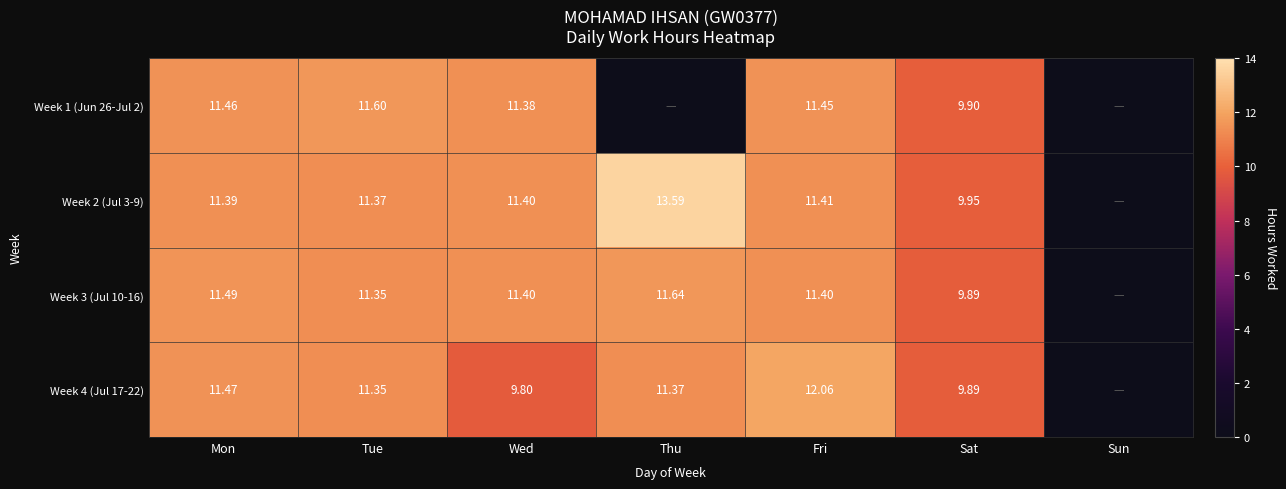

Is it true that Week 3 (Jul 10-16) equals 11.3 at Tue?

True